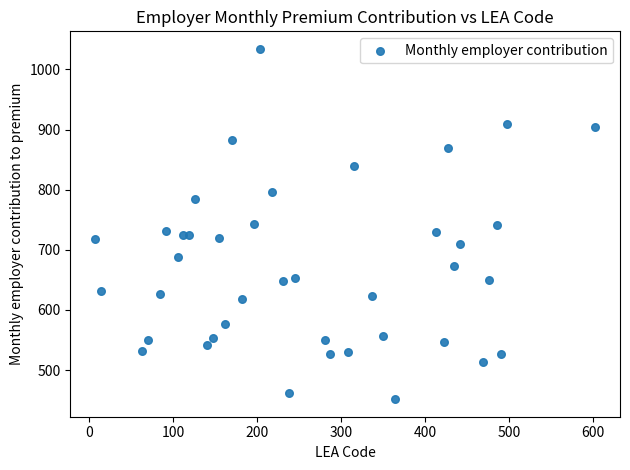

What is the range of Y values (max minus min)?

582.8